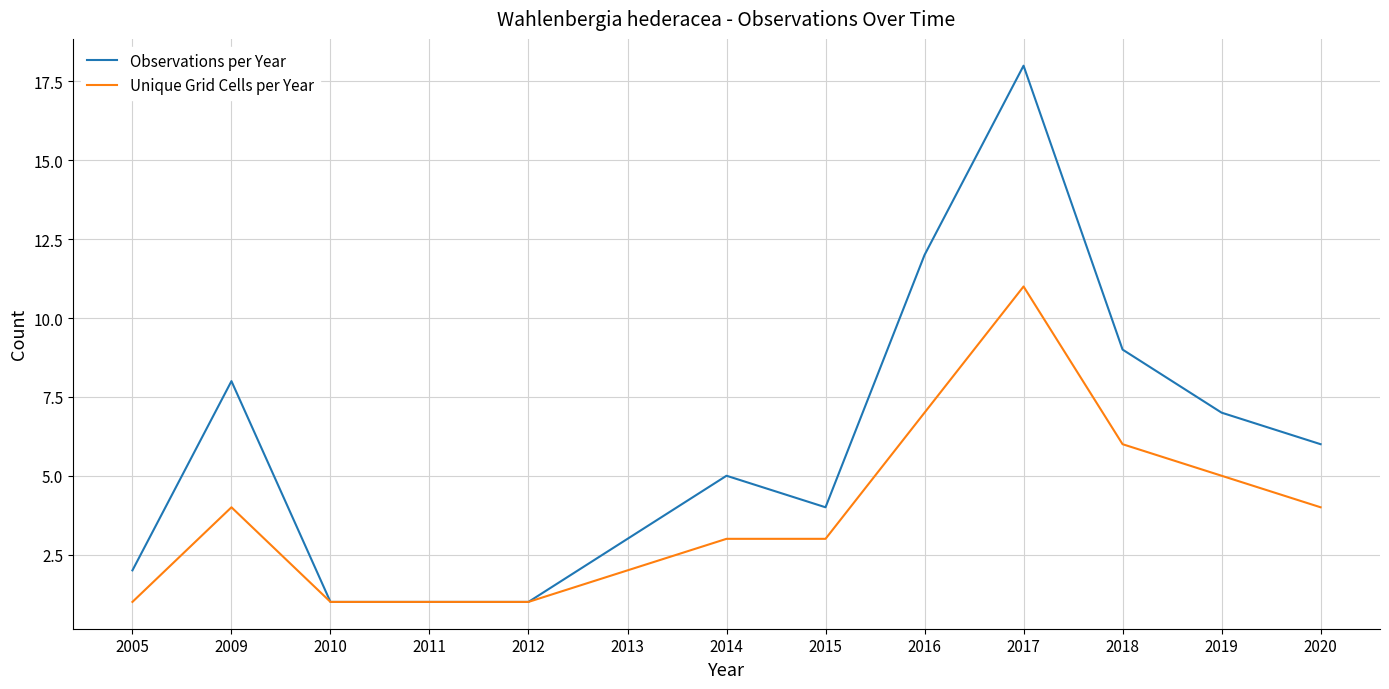

Which category has the highest value in the Unique Grid Cells per Year series?

2017